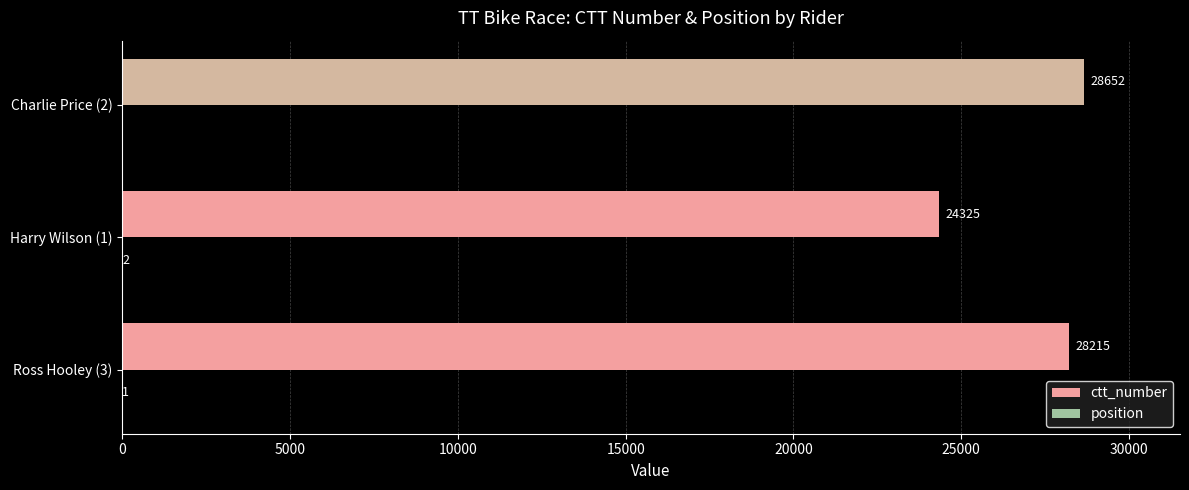

At which label is ctt_number closest to 26488?

Ross Hooley (3)